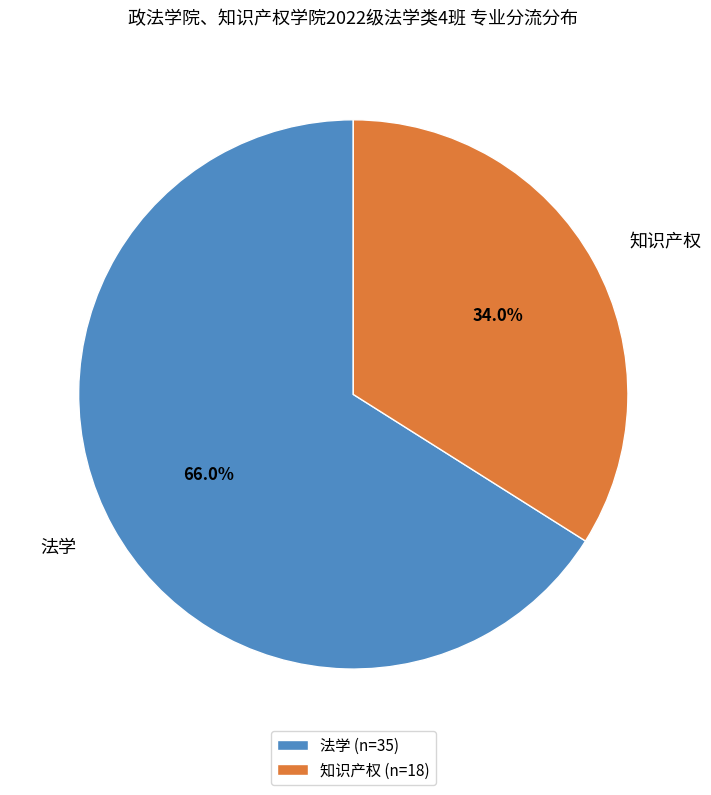

Which has a higher value, 法学 or 知识产权?

法学